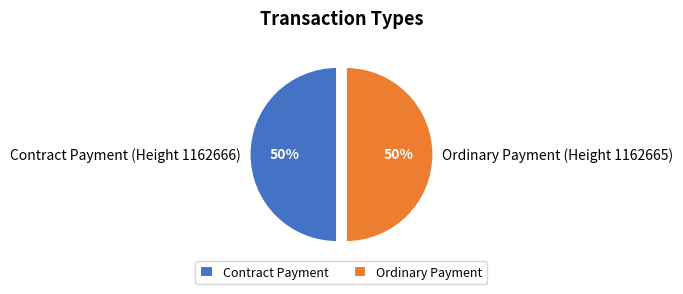

The Ordinary Payment (Height 1162665) slice represents 99% of the pie. True or false?

False